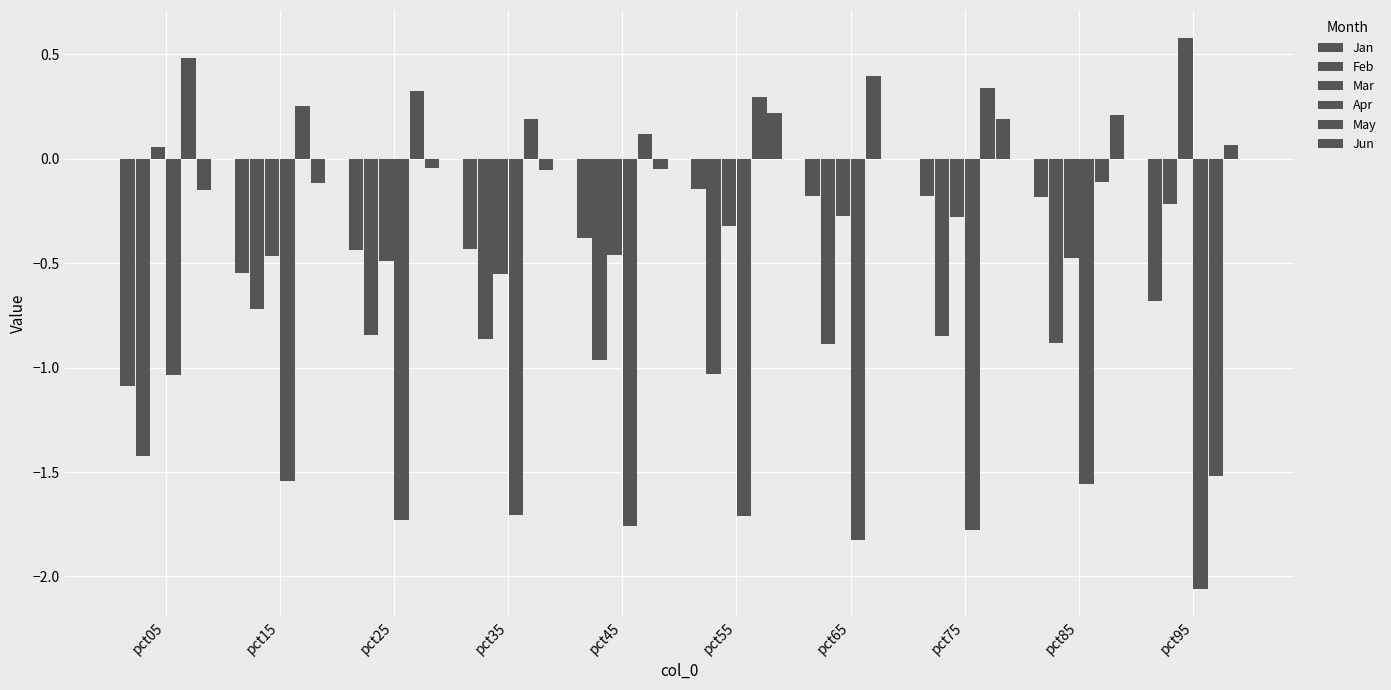

What is the sum of all Feb values?

-8.7